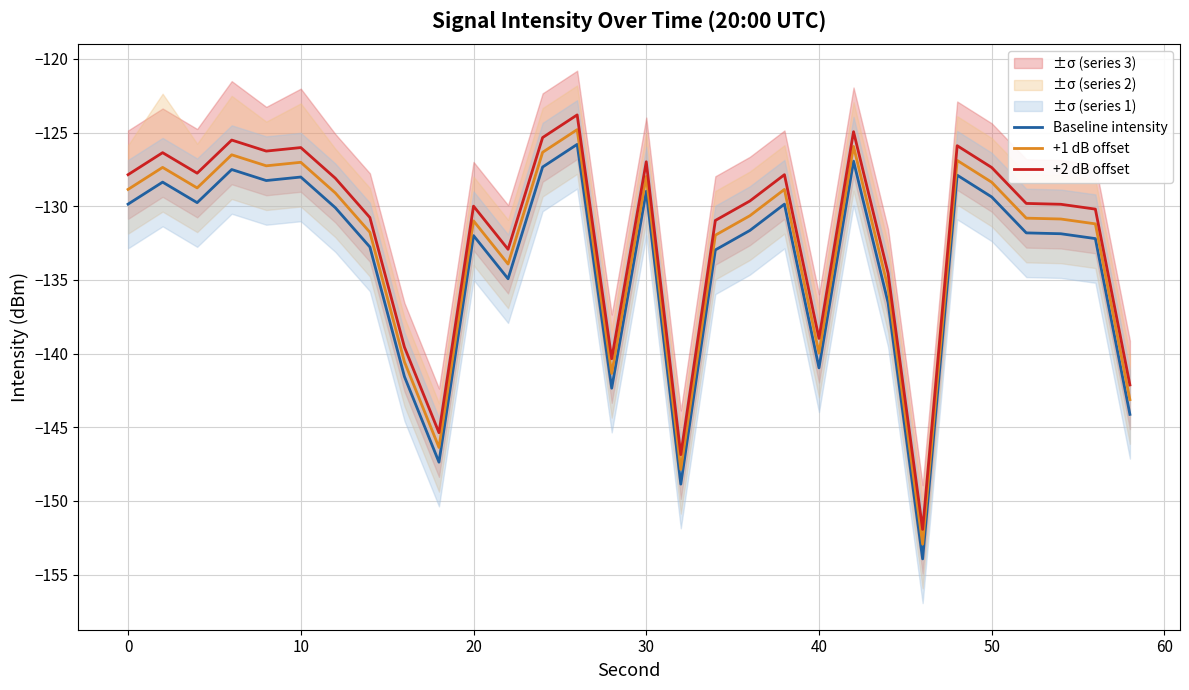

Is the value of +2 dB offset at 40 greater than the value of Baseline intensity at 30?

No